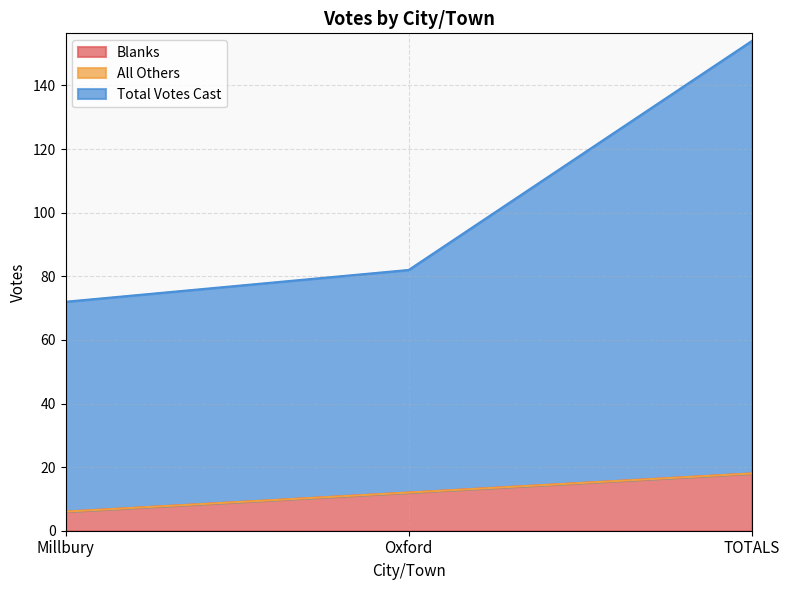

True or false: Total Votes Cast has a value of 82 at Oxford.

True